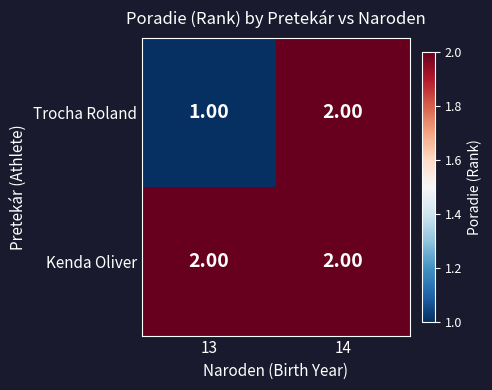

Which series changed the most between 13 and 14?

Trocha Roland